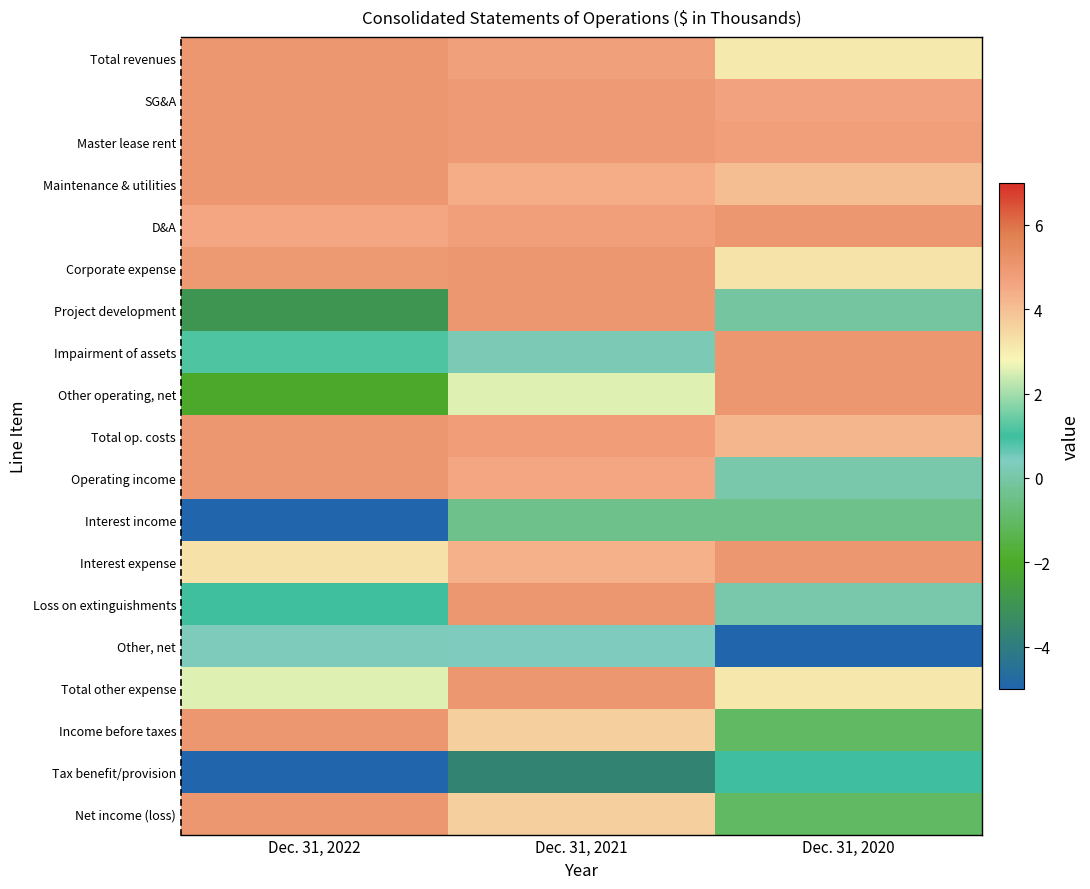

Which category has the highest value across all series?

Dec. 31, 2022